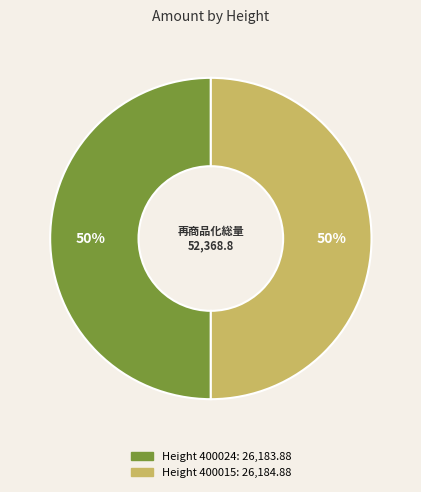

To the nearest percent, what is the average slice percentage?

50%